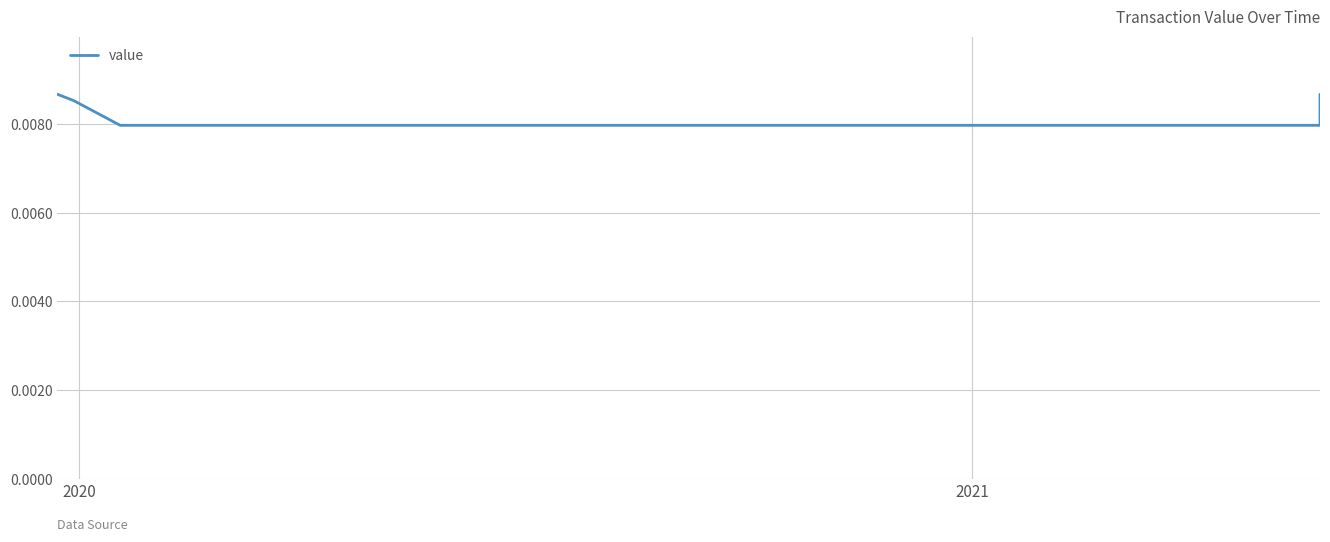

True or false: the data has more than 2 interior local peaks.

False